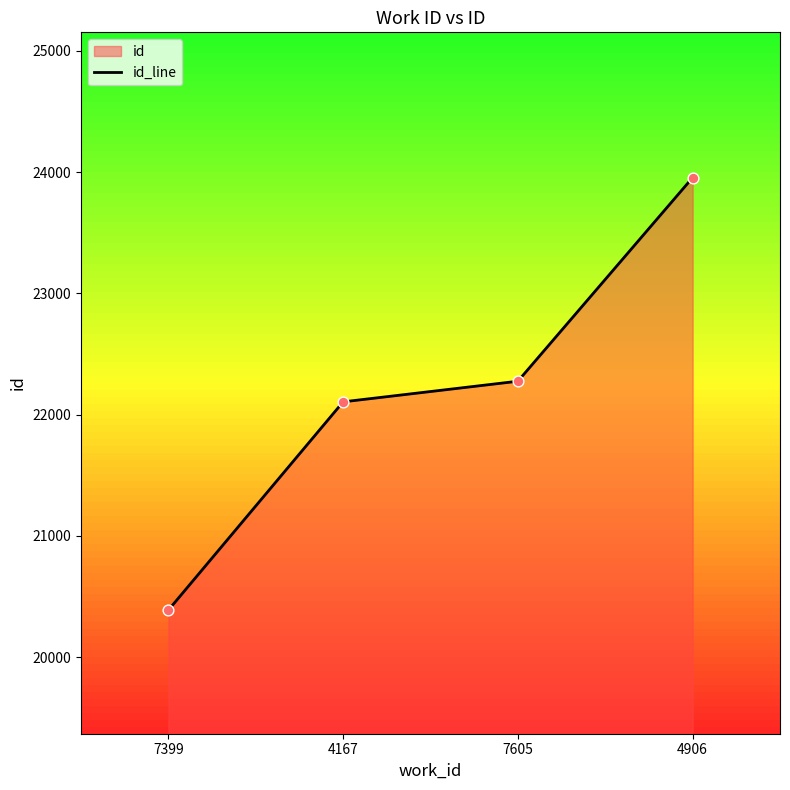

What is the ratio of the value at 7399 to the value at 4906?

0.9